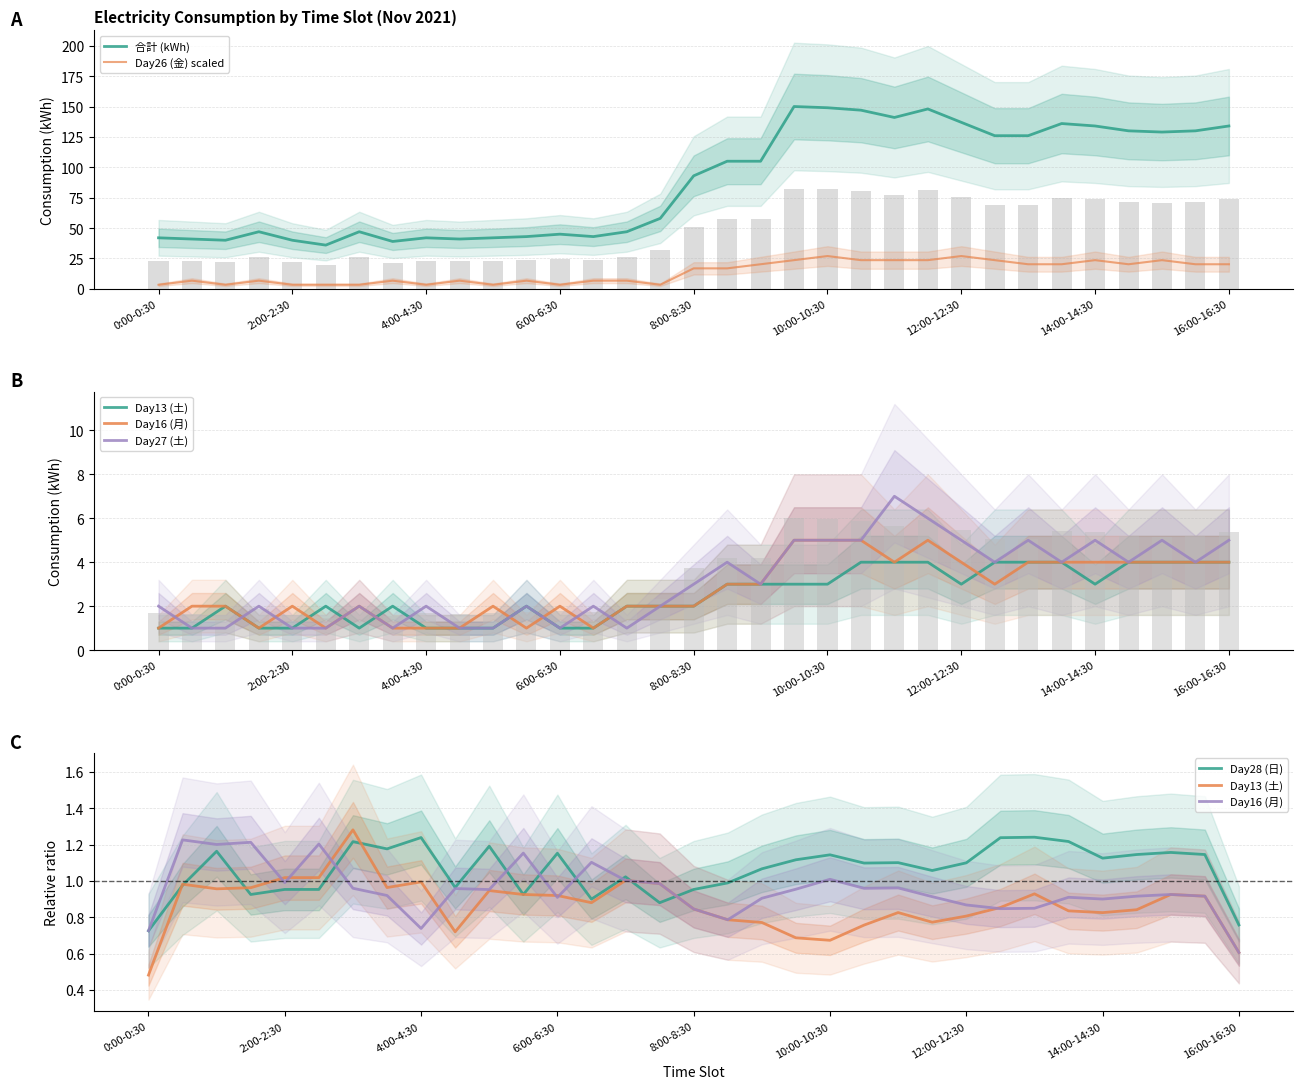

Is the value of Day26 (金) scaled at 4:00-4:30 greater than the value of 合計 (kWh) at 4:00-4:30?

No